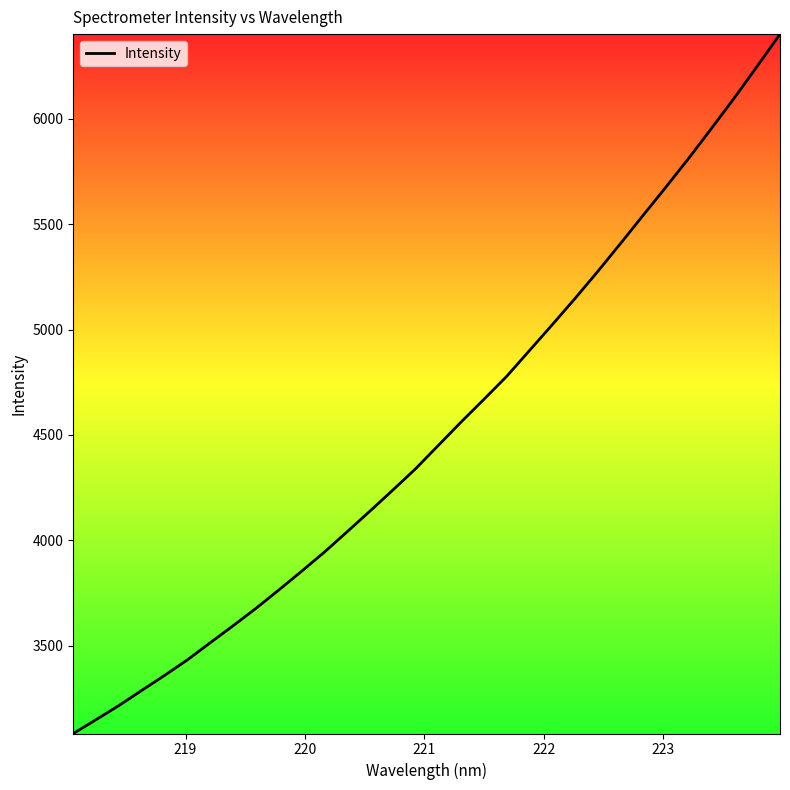

What is the difference between the maximum and minimum values?

3319.6